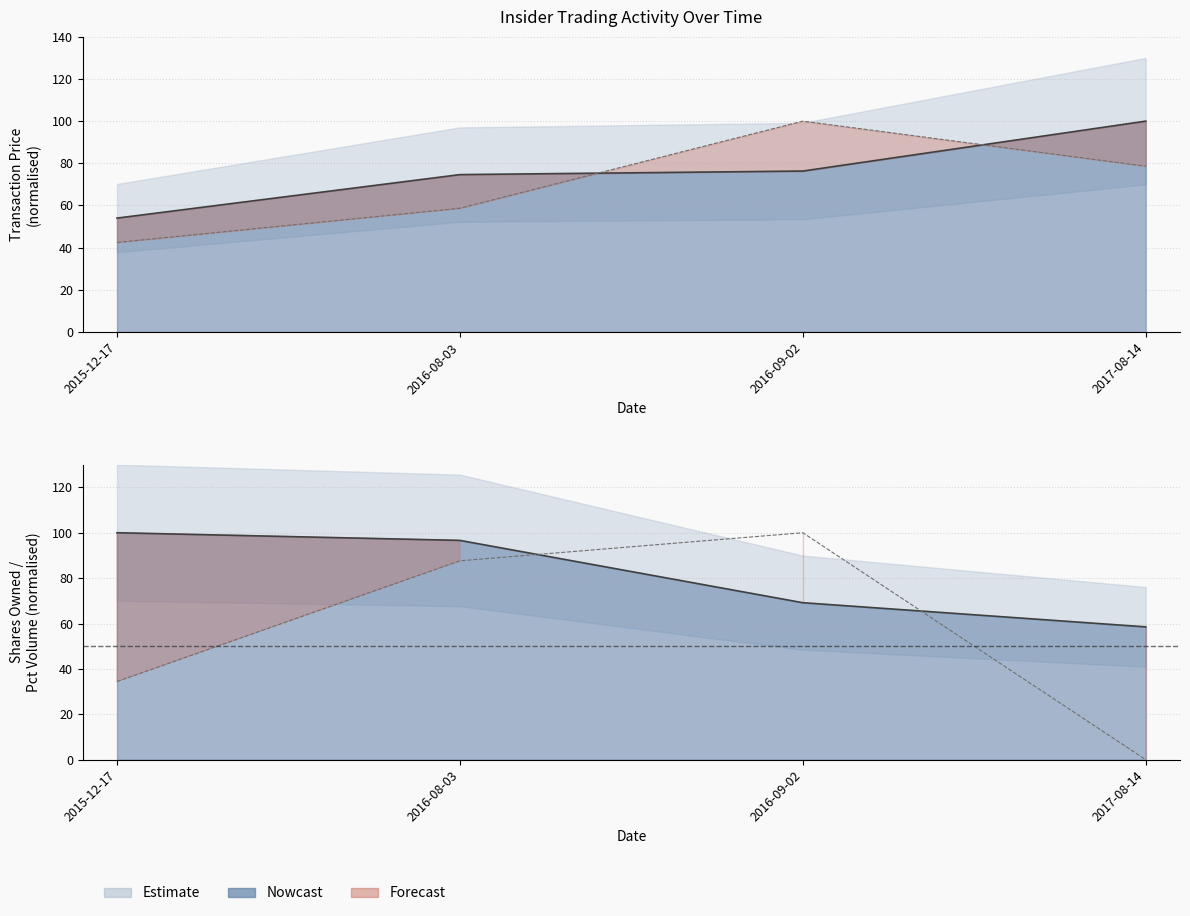

True or false: sharesOwnedFollowingTransaction has more than 0 interior local peaks.

False